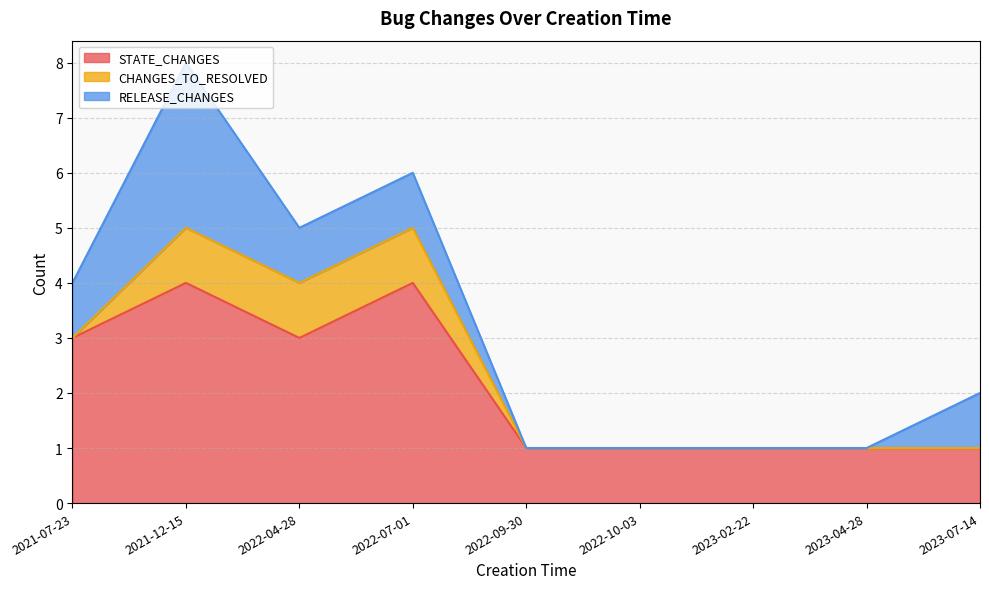

What is the maximum value for STATE_CHANGES?

4